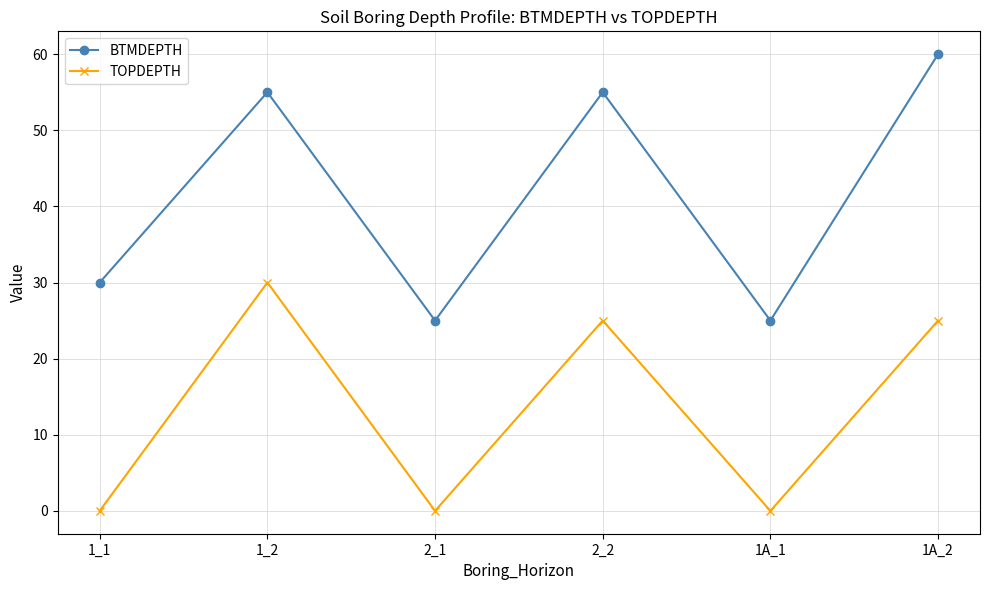

What is the highest value of the TOPDEPTH series?

30